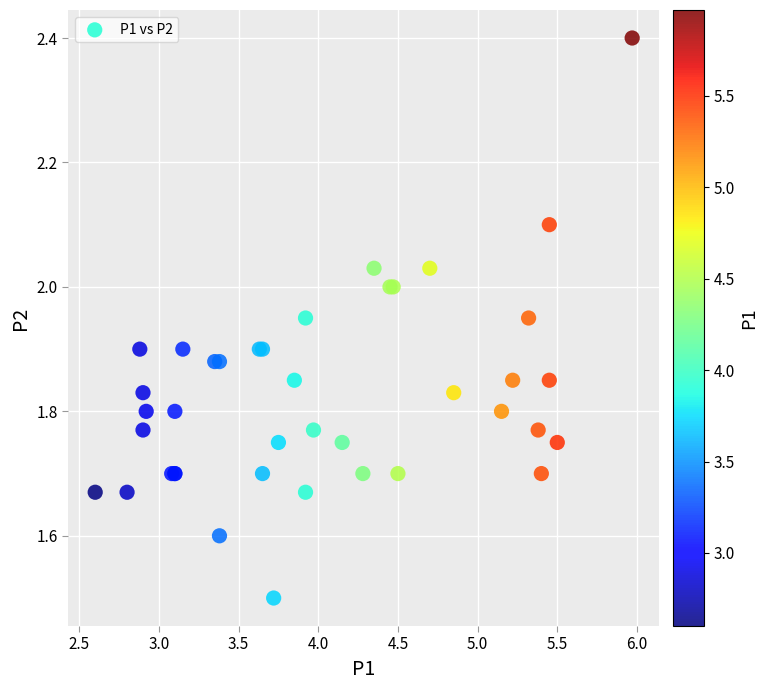

What Y value in the scatter plot is closest to 1?

1.5